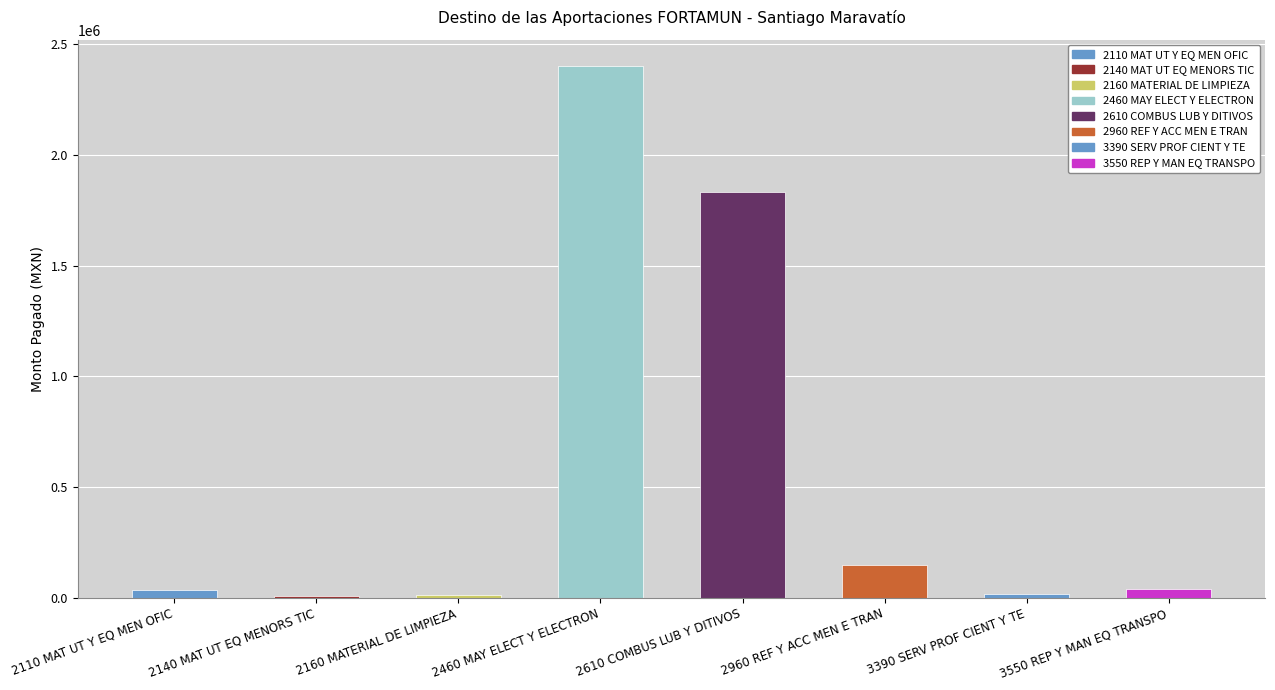

At which category does the chart reach its peak across all series?

2460 MAY ELECT Y ELECTRON